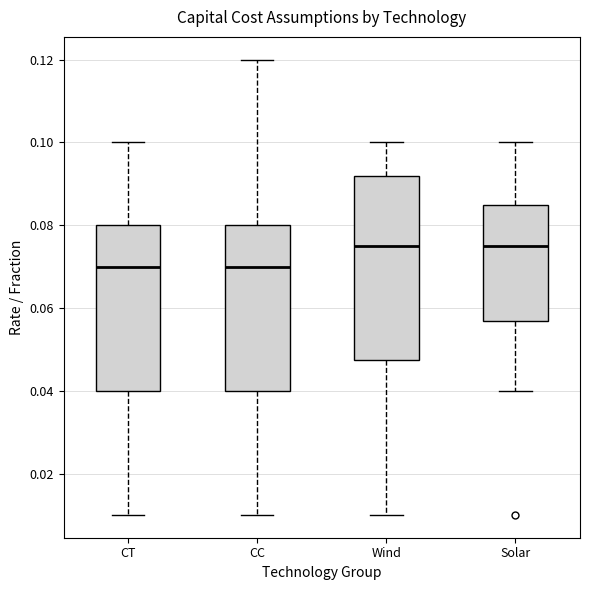

Comparing the boxes themselves (not the whiskers), which one is the tallest?

Wind